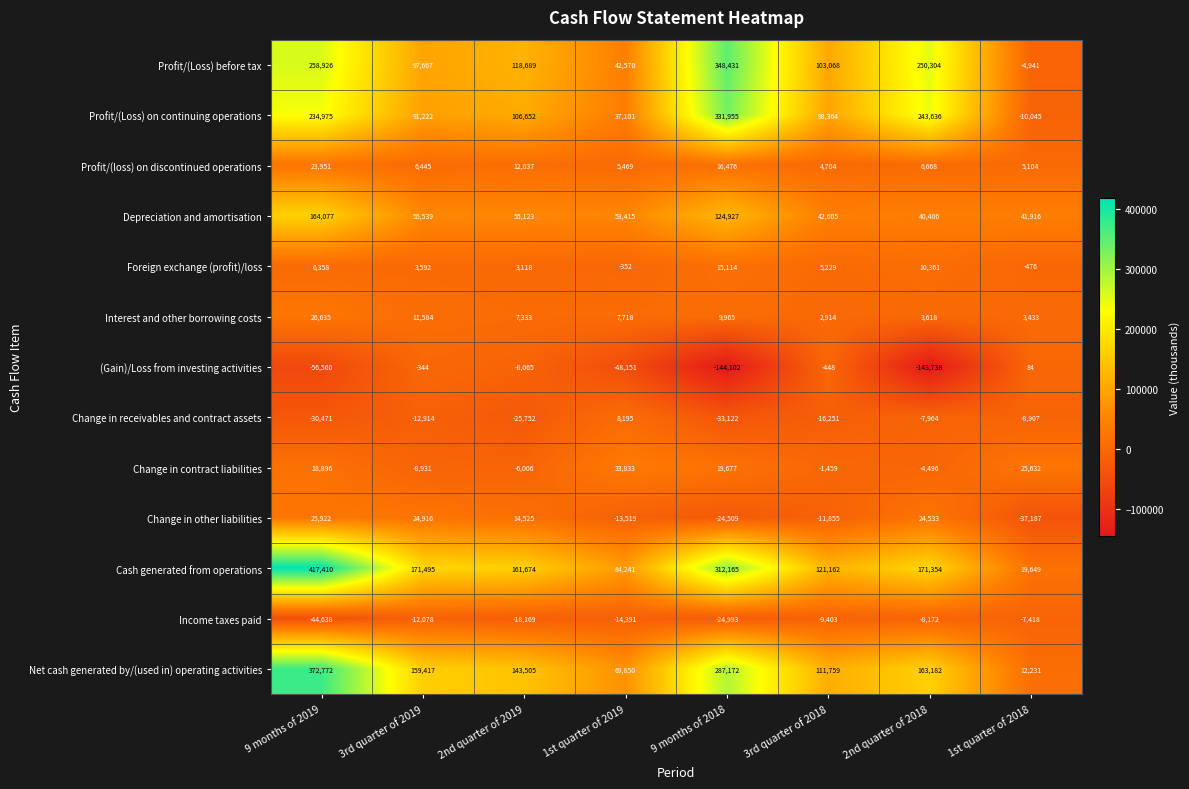

How many data points in Change in contract liabilities are less than 18896?

4